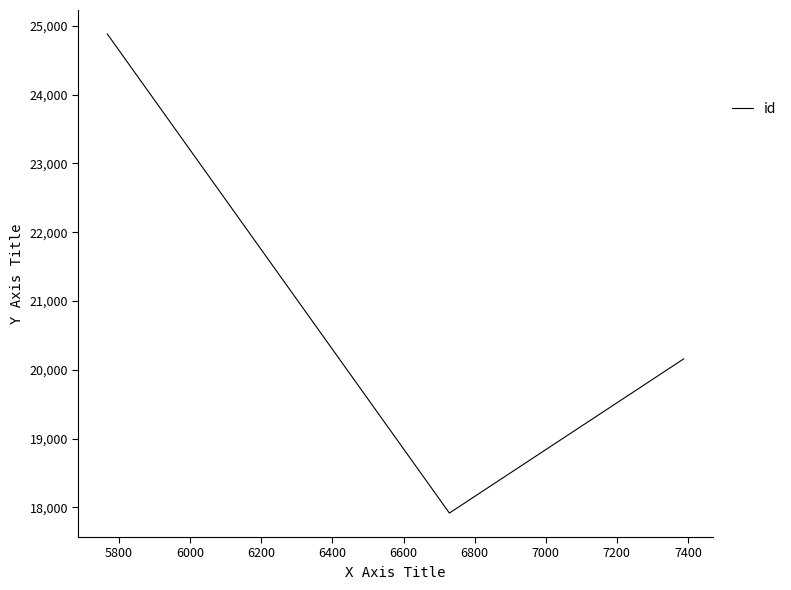

What is the difference between the maximum and second lowest values?

4722